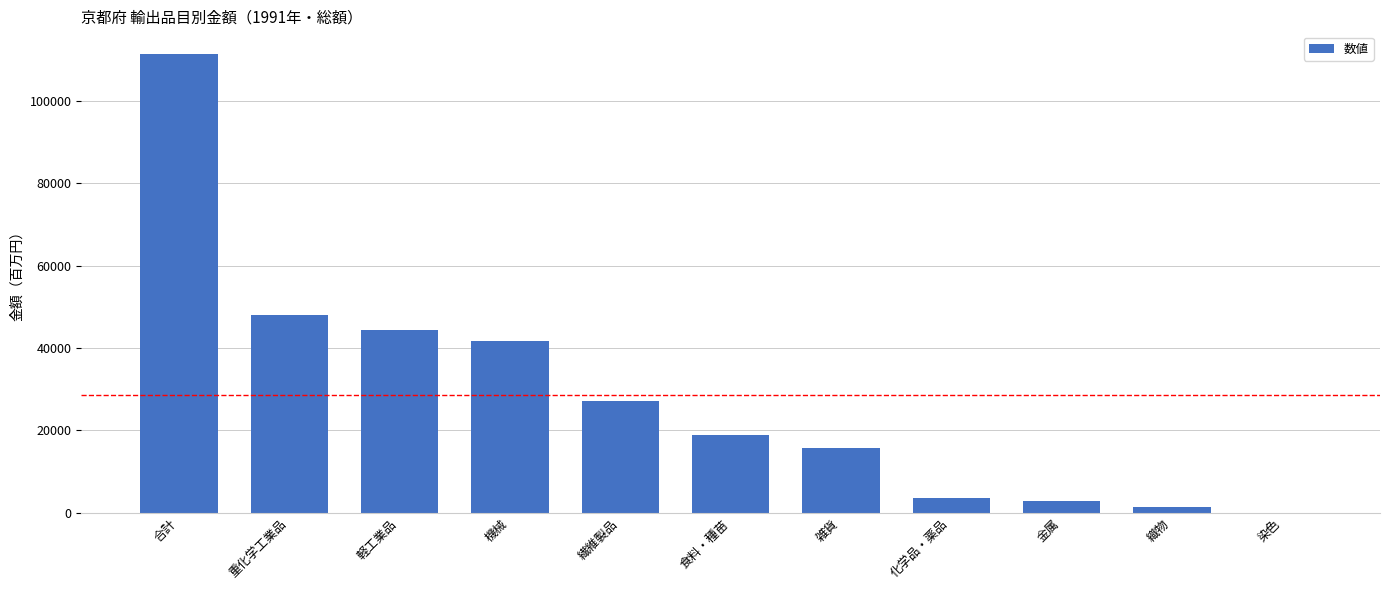

What is the greatest value displayed?

111272